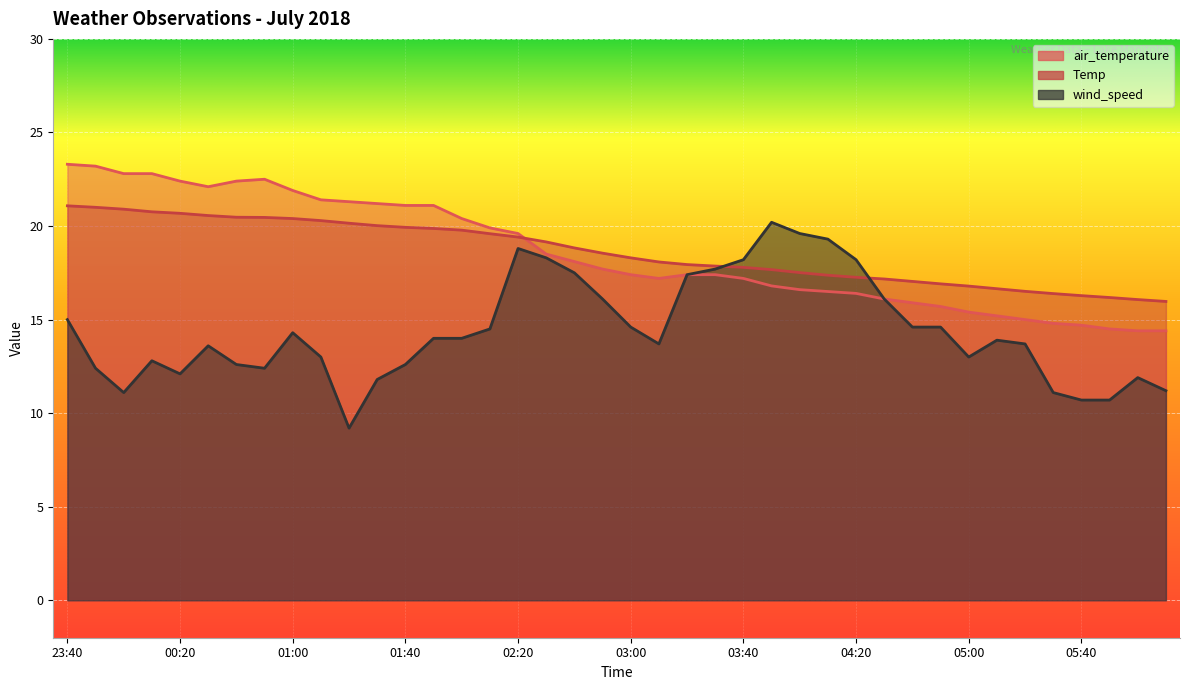

Where is the first local maximum for air_temperature?

00:50